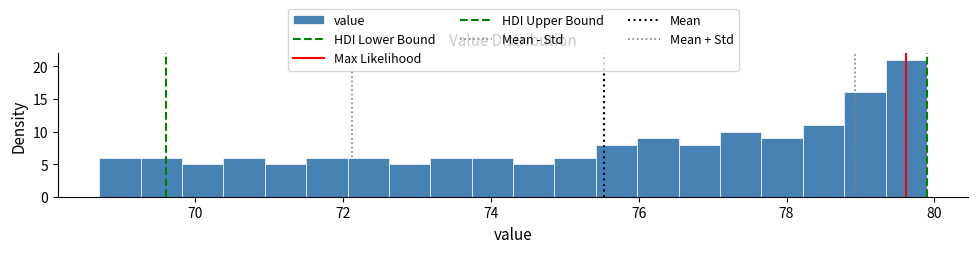

Around what value on the x-axis is the tallest bar? Give the approximate position of its centre, as read against the axis.

79.6